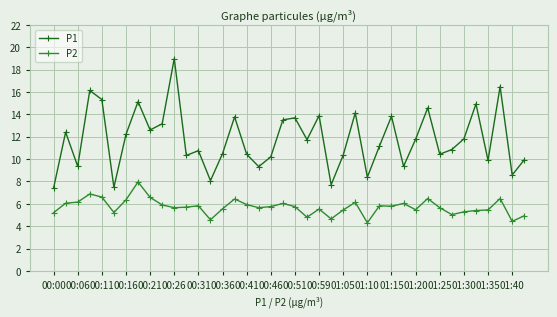

What is the value of the P1 point at the 33rd from the left?

10.4